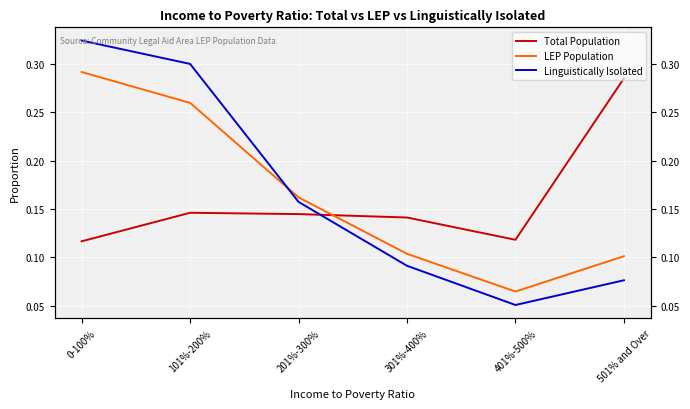

How many lines are shown in the chart?

3